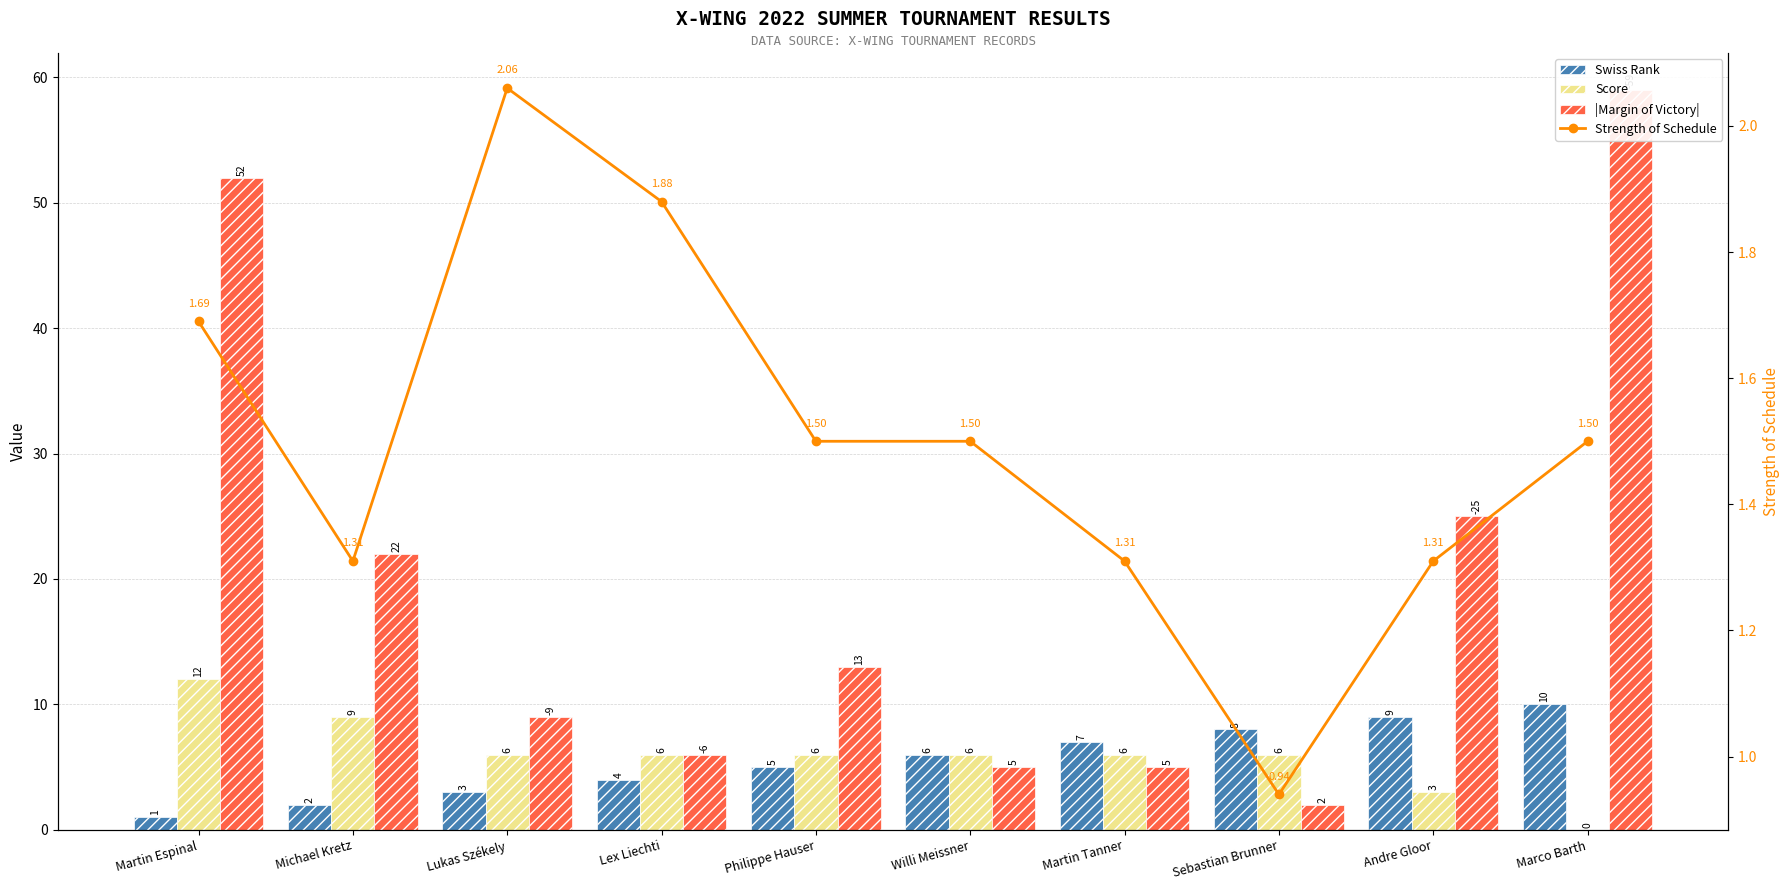

Reading left to right, what are all the values shown in this chart?

Swiss Rank: Martin Espinal=1.0	Michael Kretz=2.0	Lukas Székely=3.0	Lex Liechti=4.0	Philippe Hauser=5.0	Willi Meissner=6.0	Martin Tanner=7.0	Sebastian Brunner=8.0	Andre Gloor=9.0	Marco Barth=10.0
Score: Martin Espinal=12.0	Michael Kretz=9.0	Lukas Székely=6.0	Lex Liechti=6.0	Philippe Hauser=6.0	Willi Meissner=6.0	Martin Tanner=6.0	Sebastian Brunner=6.0	Andre Gloor=3.0	Marco Barth=0.0
|Margin of Victory|: Martin Espinal=52.0	Michael Kretz=22.0	Lukas Székely=9.0	Lex Liechti=6.0	Philippe Hauser=13.0	Willi Meissner=5.0	Martin Tanner=5.0	Sebastian Brunner=2.0	Andre Gloor=25.0	Marco Barth=59.0
Strength of Schedule: Martin Espinal=1.7	Michael Kretz=1.3	Lukas Székely=2.1	Lex Liechti=1.9	Philippe Hauser=1.5	Willi Meissner=1.5	Martin Tanner=1.3	Sebastian Brunner=0.9	Andre Gloor=1.3	Marco Barth=1.5